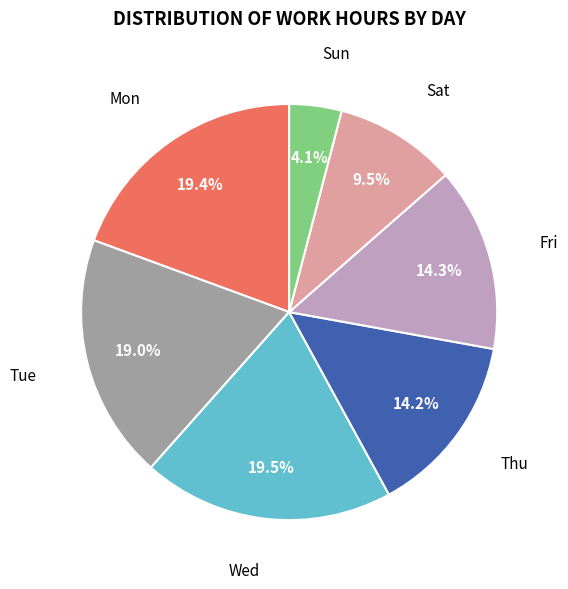

To the nearest percent, what is the difference between the largest and smallest slice percentages?

15%